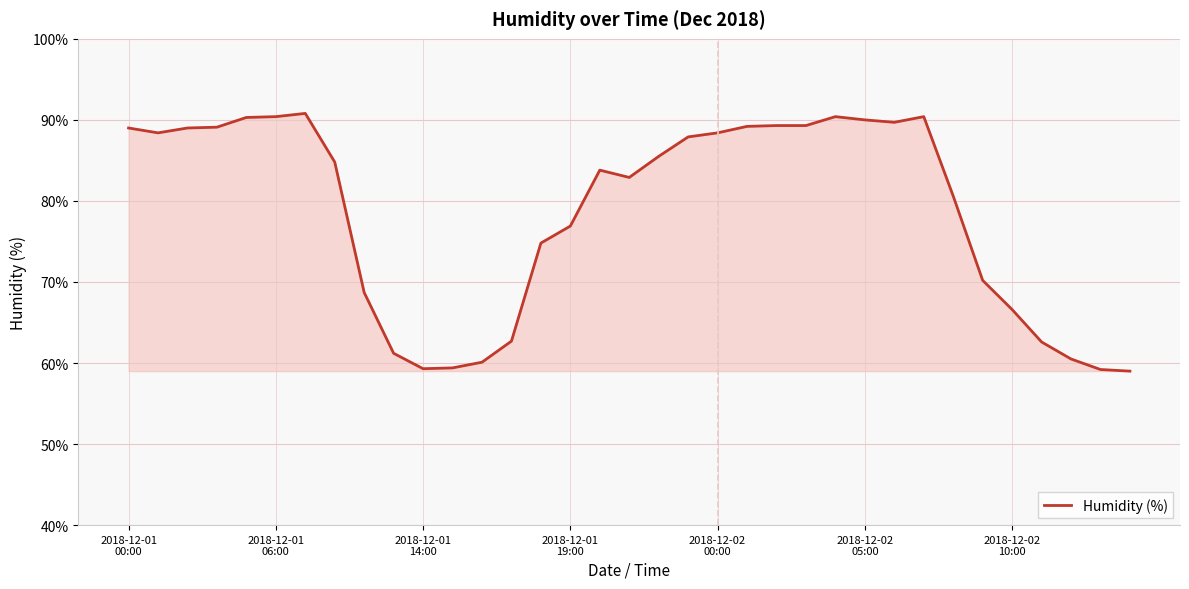

What is the maximum value shown in the chart?

90.8